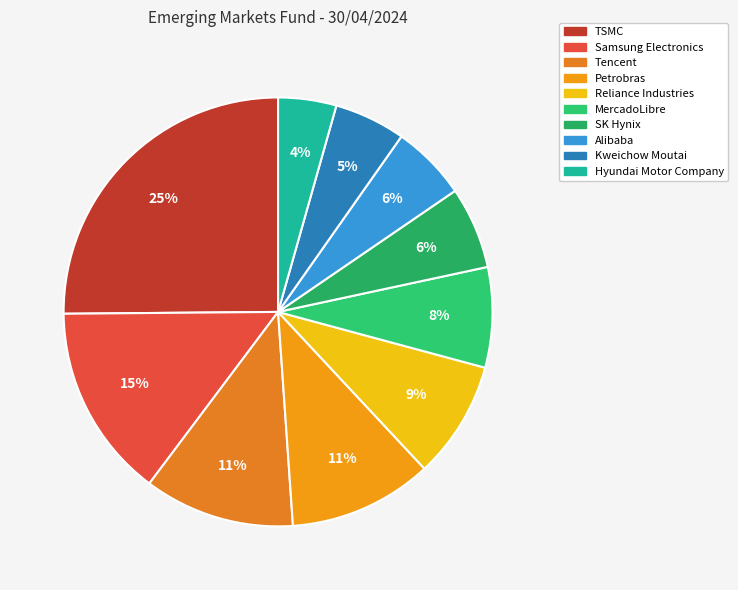

Which slice is the smallest?

Hyundai Motor Company